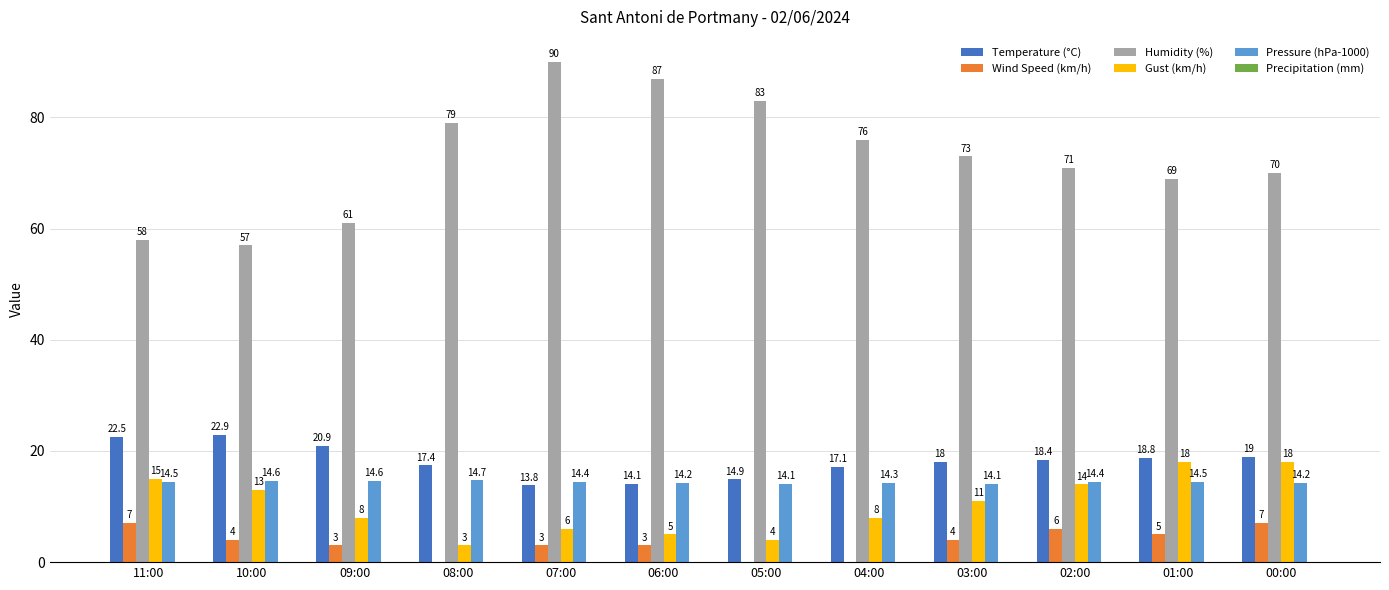

Which label corresponds to the largest value in the chart?

07:00